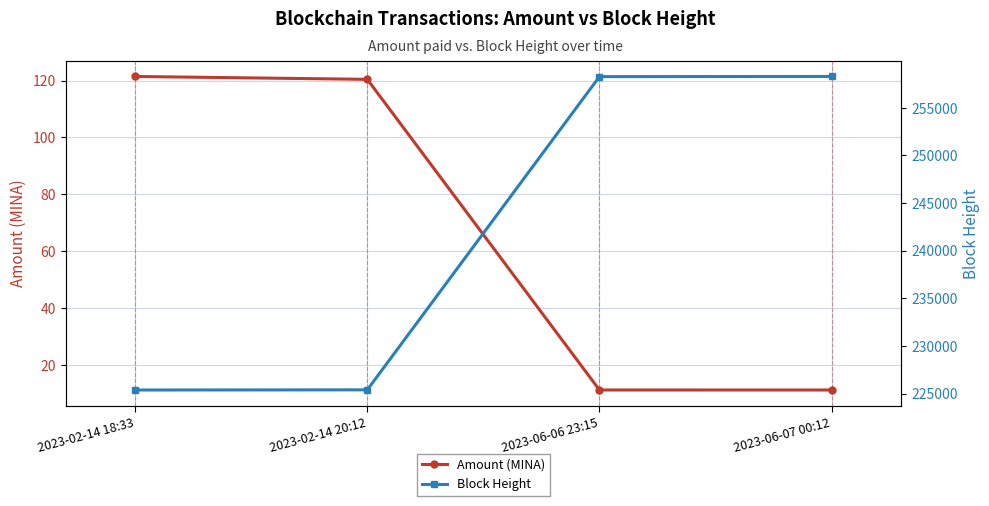

Reading left to right, what are all the values shown in this chart?

Amount (MINA): 2023-02-14 18:33=121.4	2023-02-14 20:12=120.4	2023-06-06 23:15=11.3	2023-06-07 00:12=11.3
Block Height: 2023-02-14 18:33=225389.0	2023-02-14 20:12=225406.0	2023-06-06 23:15=258271.0	2023-06-07 00:12=258287.0